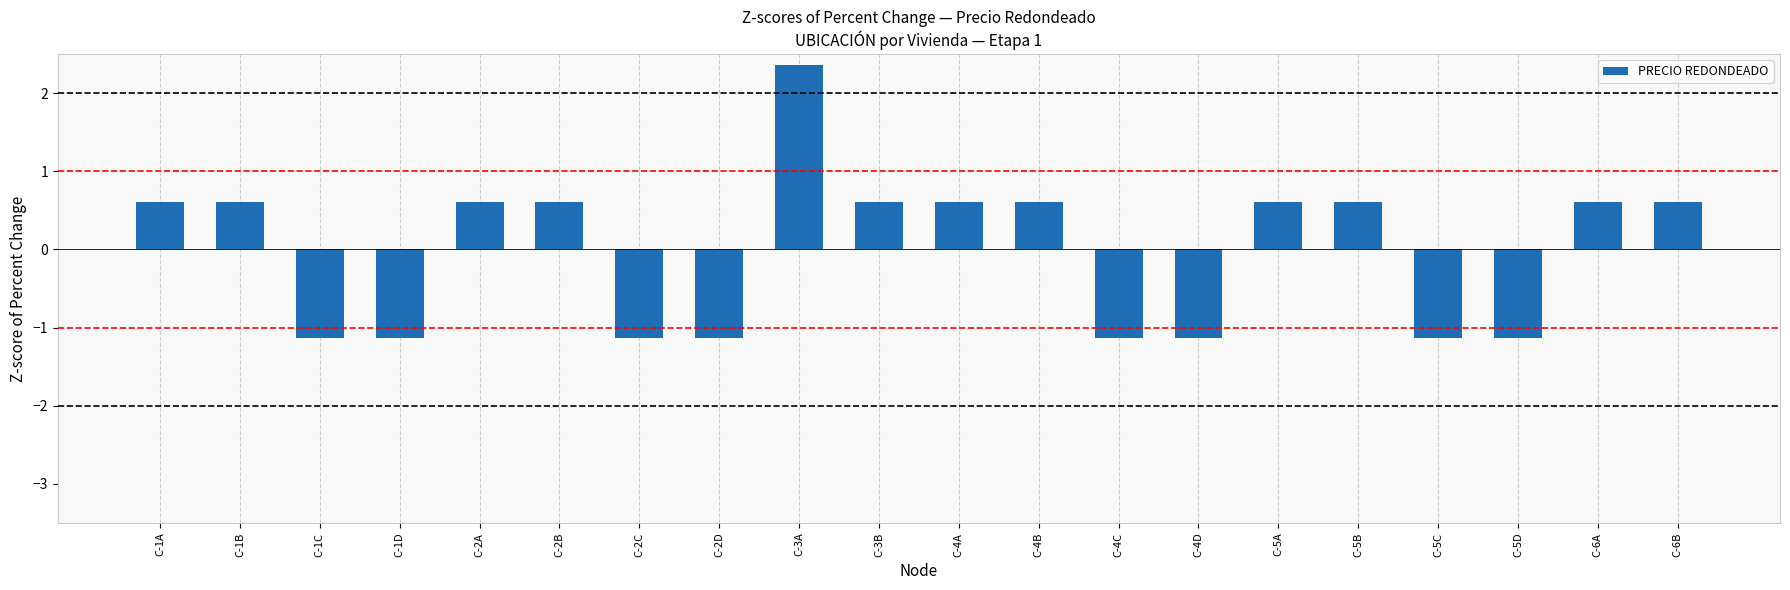

Reading left to right, transcribe all the data shown in this chart.

0.6	0.6	-1.1	-1.1	0.6	0.6	-1.1	-1.1	2.4	0.6	0.6	0.6	-1.1	-1.1	0.6	0.6	-1.1	-1.1	0.6	0.6